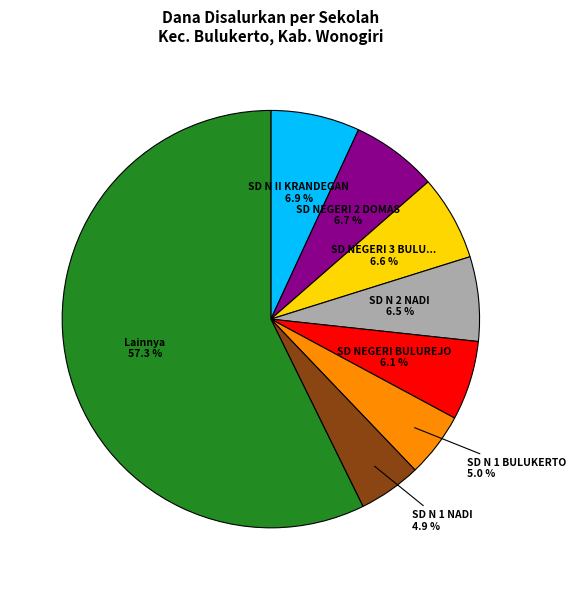

Does any single category account for the majority?

Yes